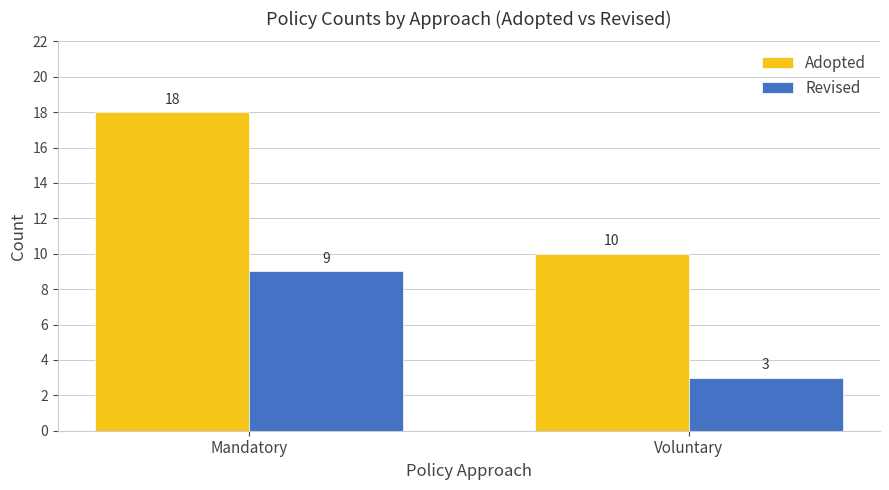

What are all the series names shown in the legend?

Adopted, Revised